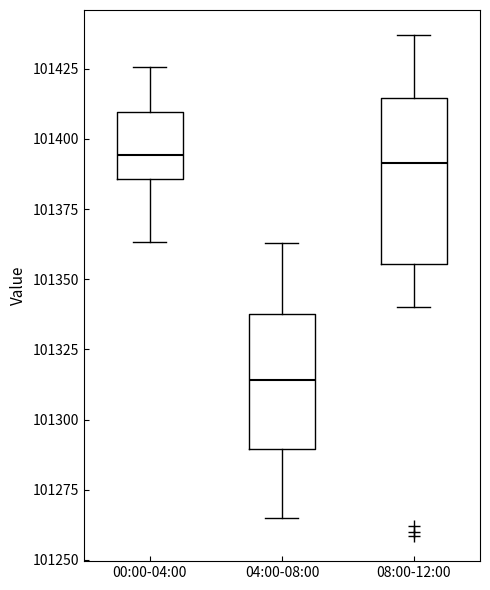

Comparing the boxes themselves (not the whiskers), which one is the tallest?

08:00-12:00